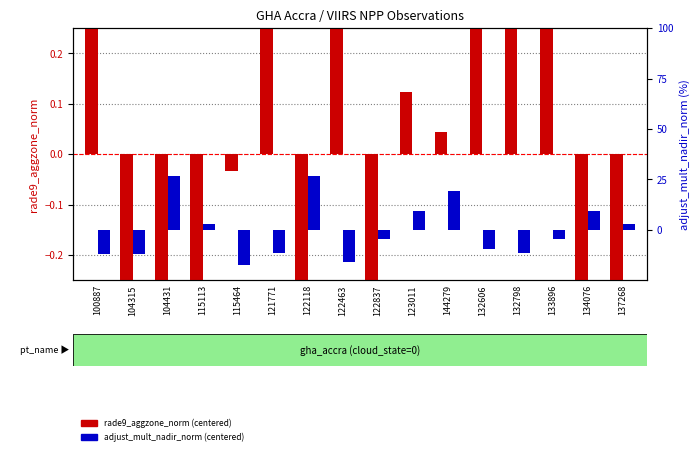

Reading right to left, what are all the values shown in this chart?

rade9_aggzone_norm (centered): -0.8	-0.5	0.8	0.3	0.9	0.0	0.1	-0.4	0.4	-0.6	0.9	-0.0	-0.5	-0.6	-1.2	1.2
adjust_mult_nadir_norm (centered): 3.1	9.2	-4.5	-11.3	-9.3	19.5	9.2	-4.5	-15.8	26.9	-11.3	-17.3	3.1	26.9	-11.8	-12.1